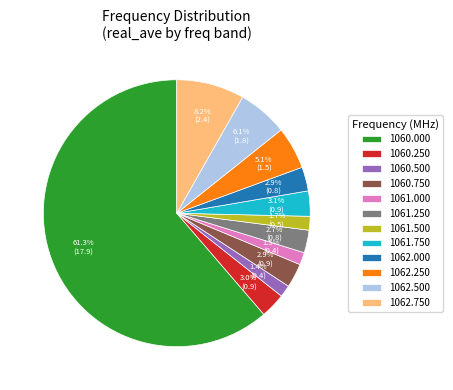

Which category has the biggest portion of the pie?

1060.000